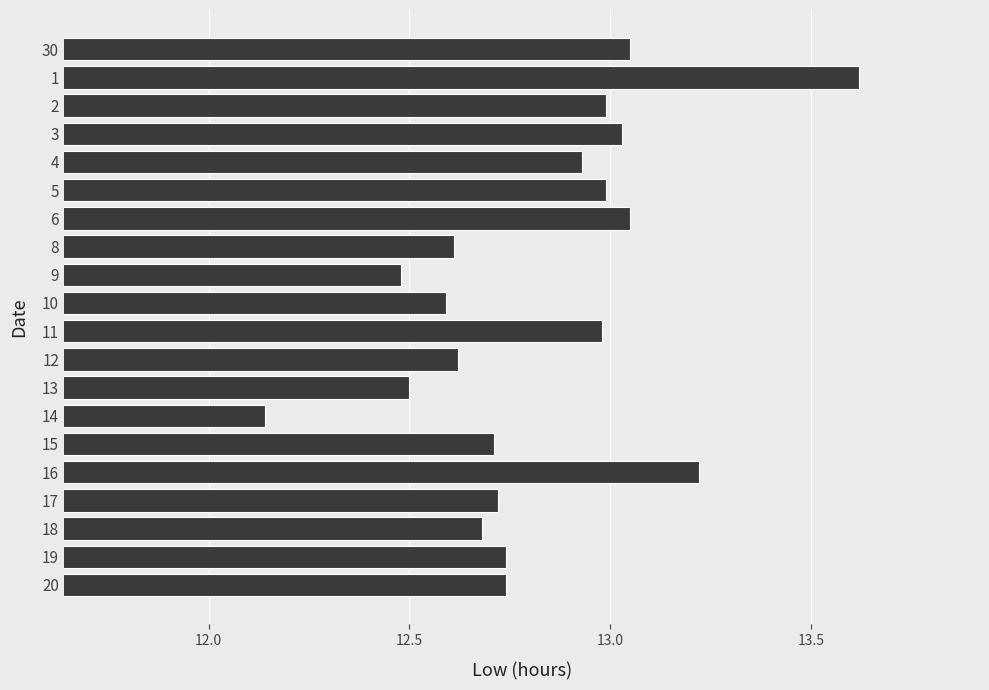

What is the difference between the values at 16 and 8?

0.6